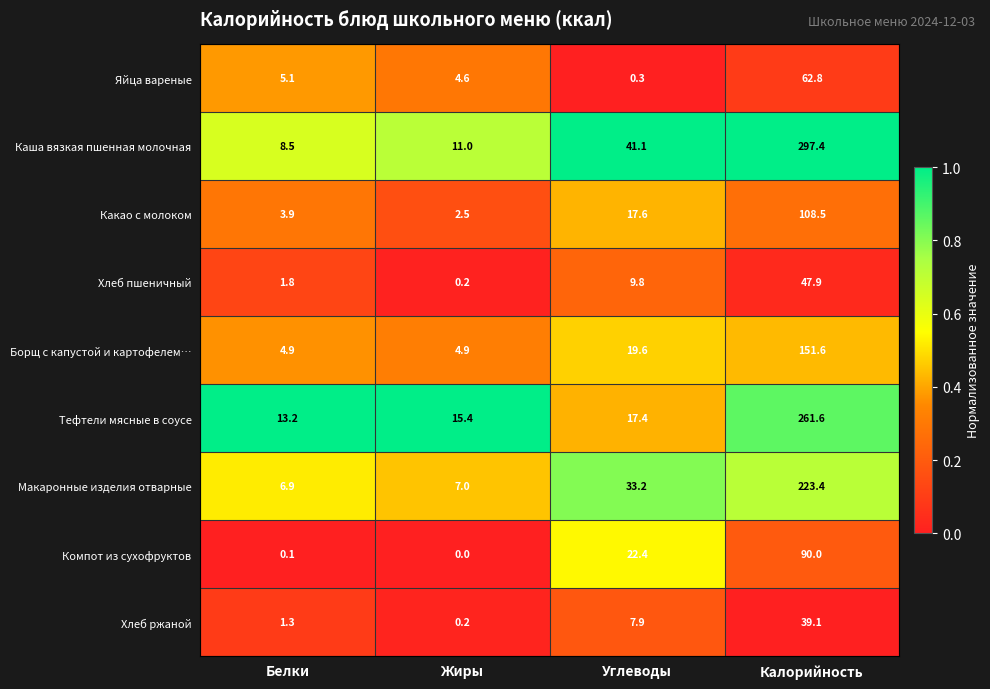

At which category does the chart reach its peak across all series?

Калорийность